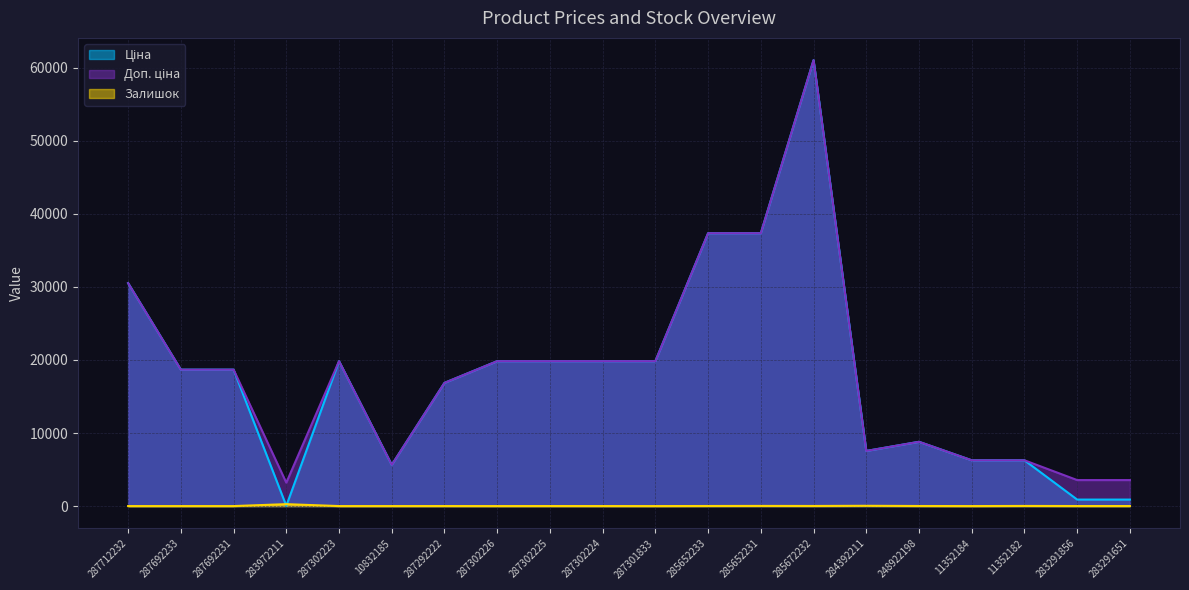

Which category has the lowest value in the Залишок series?

287712232